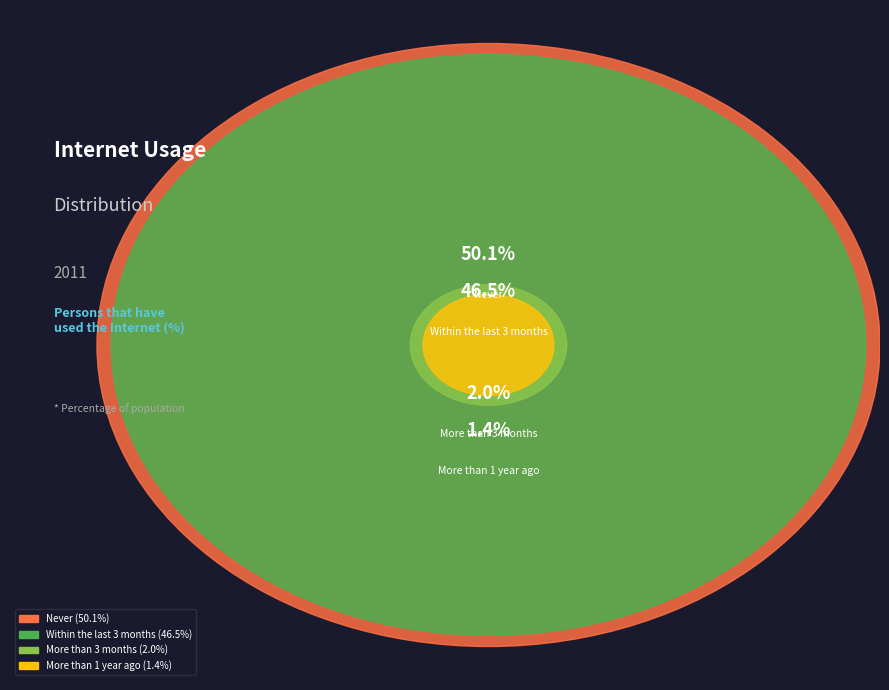

Between Never and More than 1 year ago, which is larger?

Never